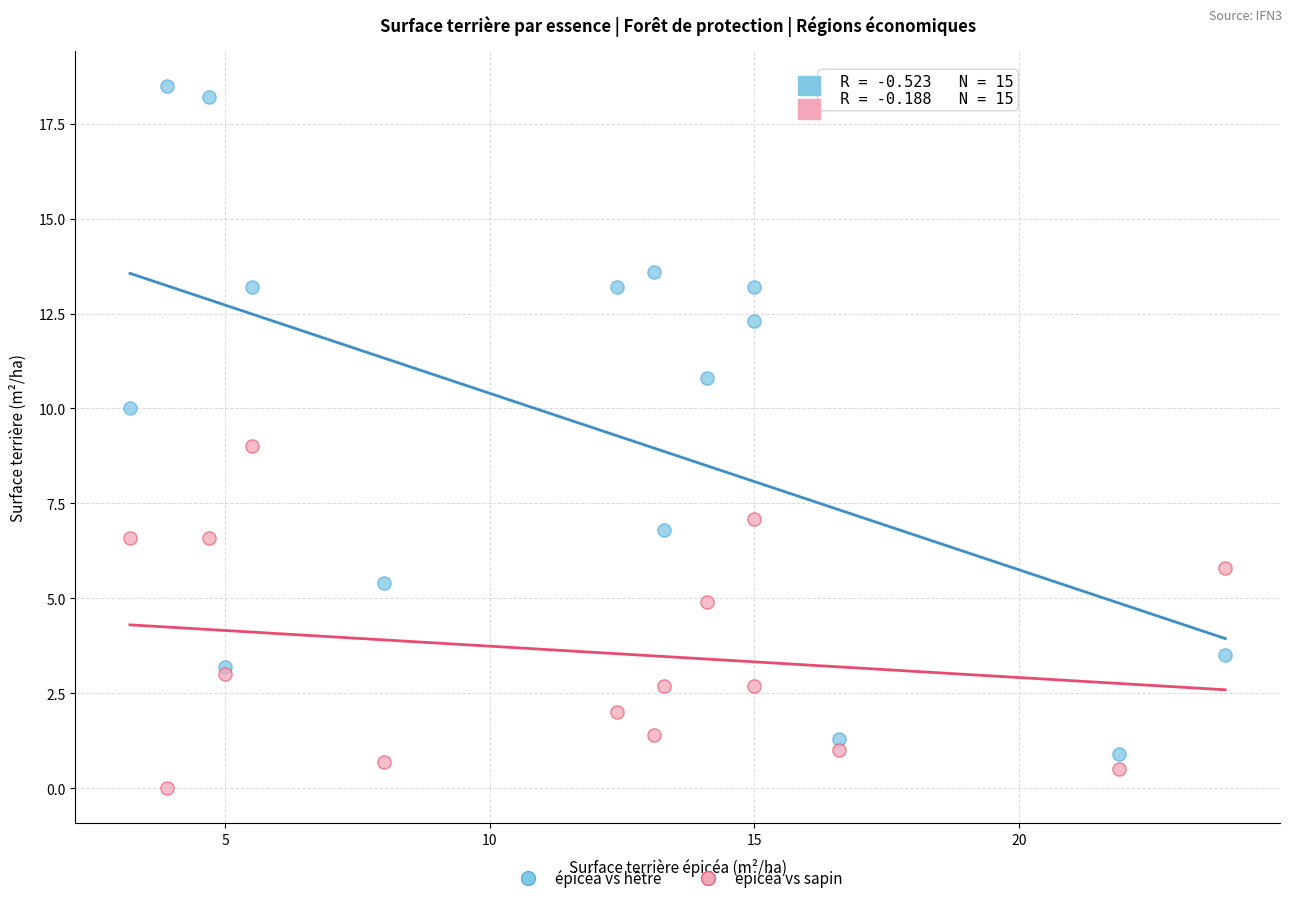

What are all the series names shown in the legend?

épicéa vs hêtre, épicéa vs sapin